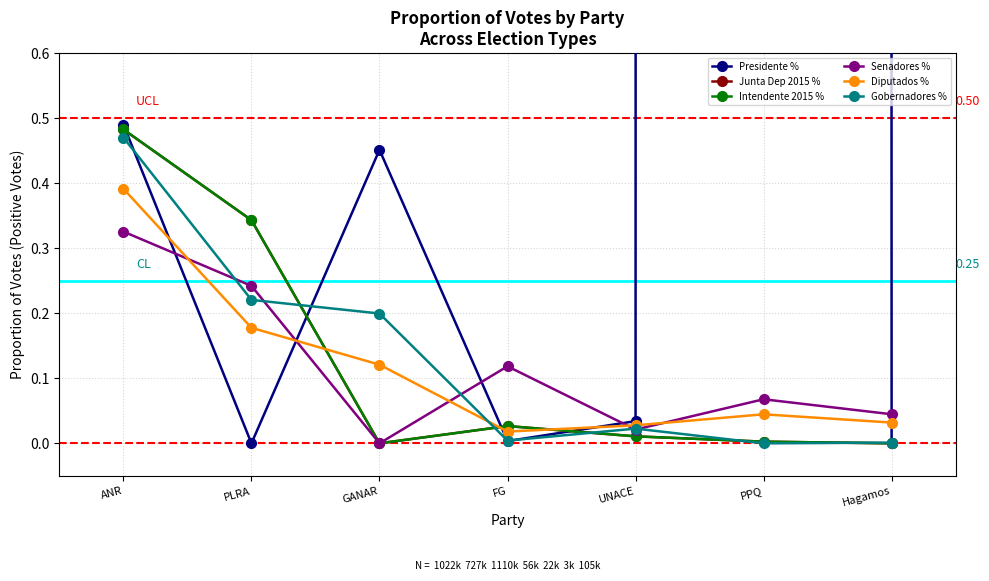

At UNACE, list the series in order from largest to smallest.

Presidente %, Diputados %, Gobernadores %, Senadores %, Junta Dep 2015 %, Intendente 2015 %